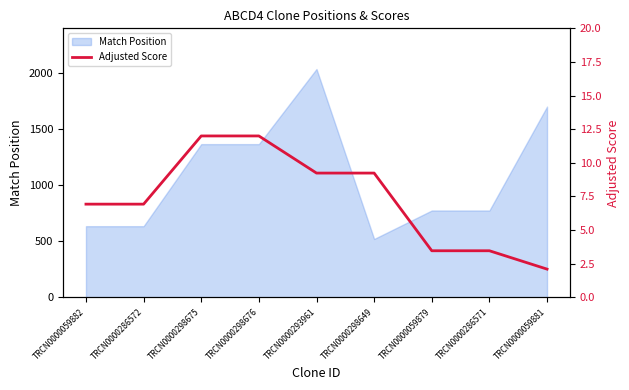

Is it true that Match Position equals 857 at TRCN0000059881?

False